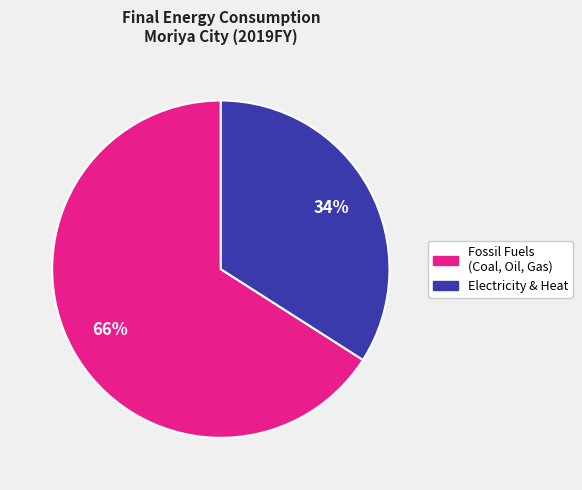

Is there any slice that represents more than half of the pie?

Yes